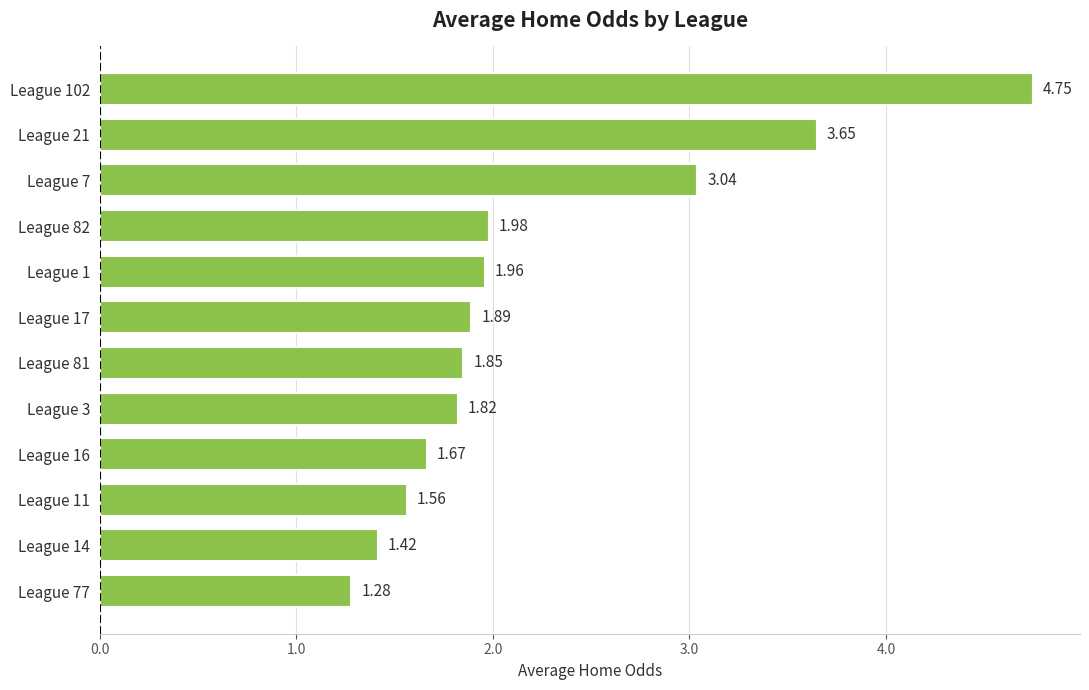

List the labels in order of value, smallest first.

League 77, League 14, League 11, League 16, League 3, League 81, League 17, League 1, League 82, League 7, League 21, League 102